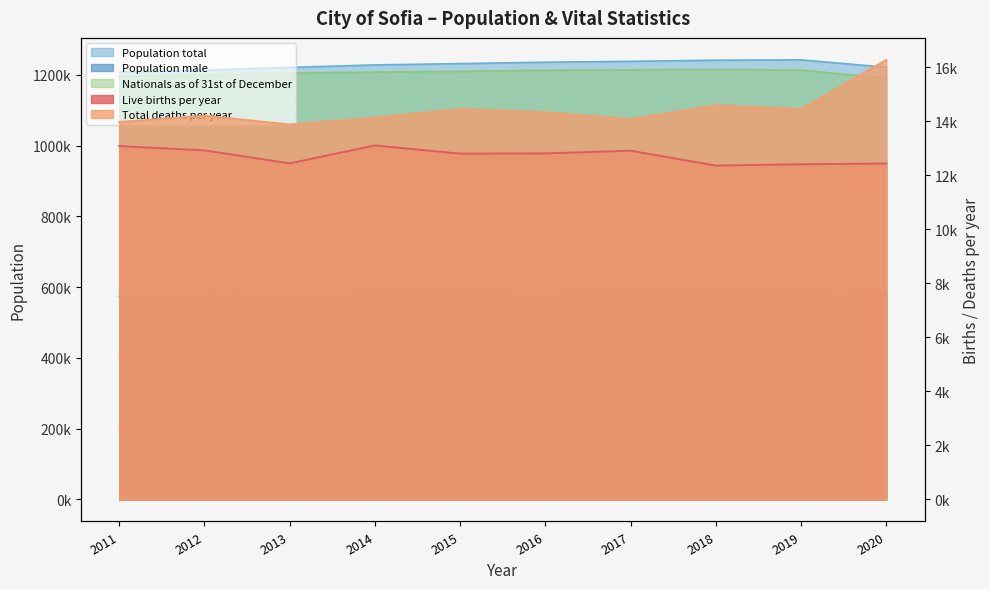

Reading right to left, list all the values displayed in this chart.

Live births per year: 12438	12412	12363	12913	12814	12805	13109	12446	12925	13086
Total deaths per year: 16277	14451	14597	14081	14337	14461	14132	13886	14210	13978
Nationals as of 31st of December: 1190443	1213801	1215426	1214406	1213153	1209900	1208164	1205126	1200226	1196111
Population total: 1221785	1242568	1241675	1238438	1236047	1231981	1228282	1221292	1213542	1208097
Population male: 584506	594890	594245	592089	590336	587879	585833	582085	577716	574567